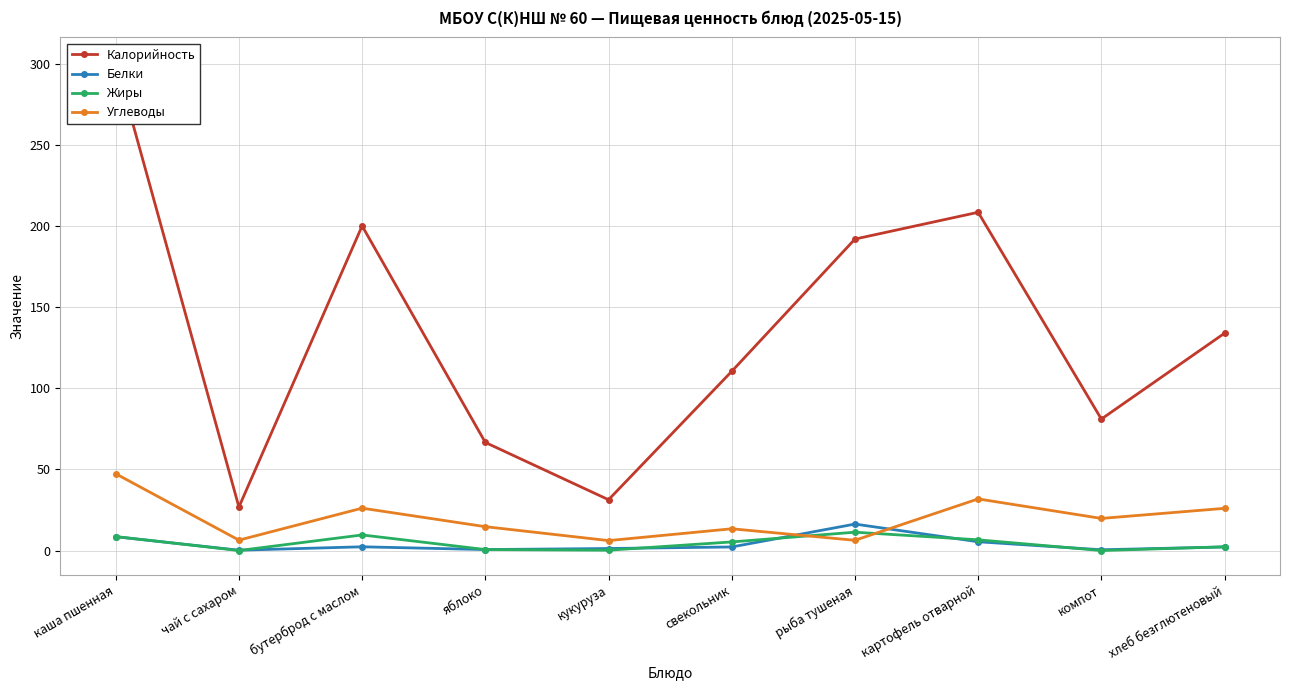

How many values in the Углеводы series are below 19?

5